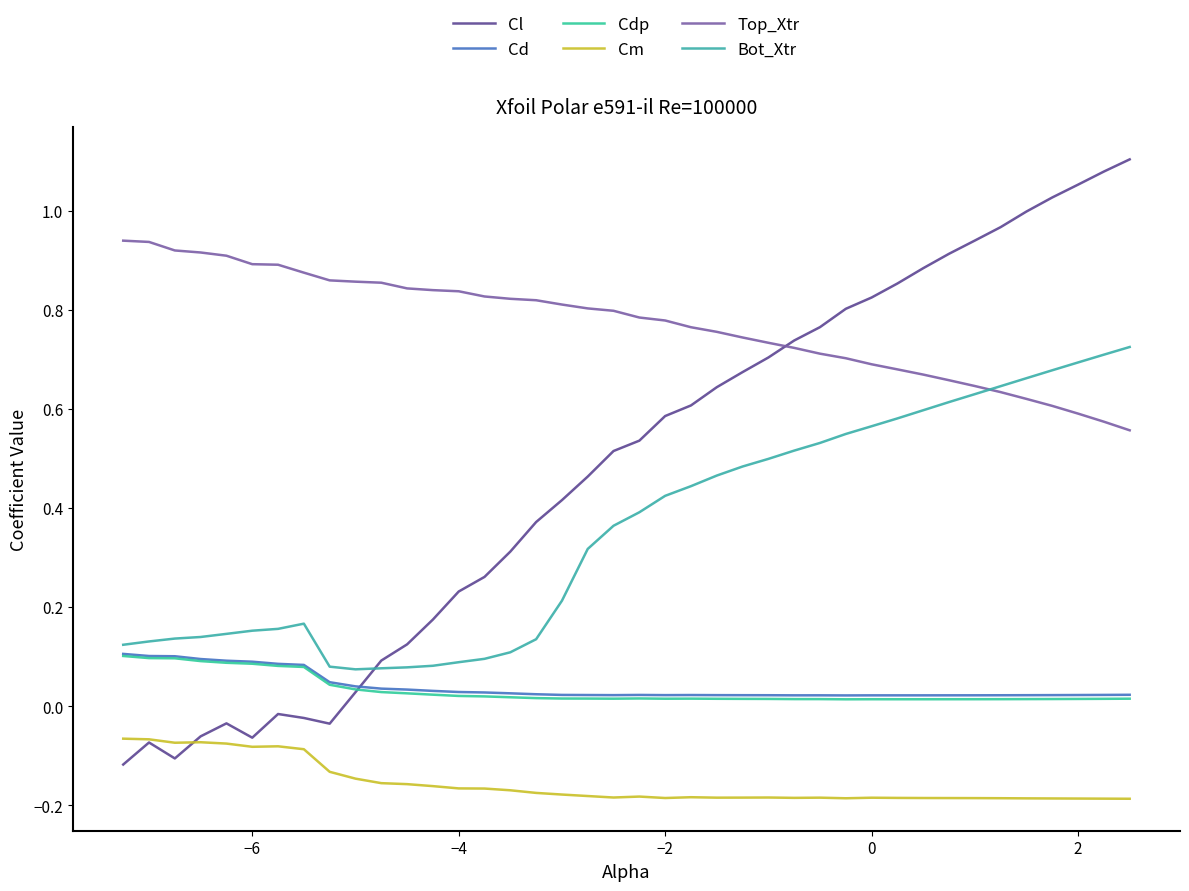

True or false: Cdp and Cm cross at least once.

False